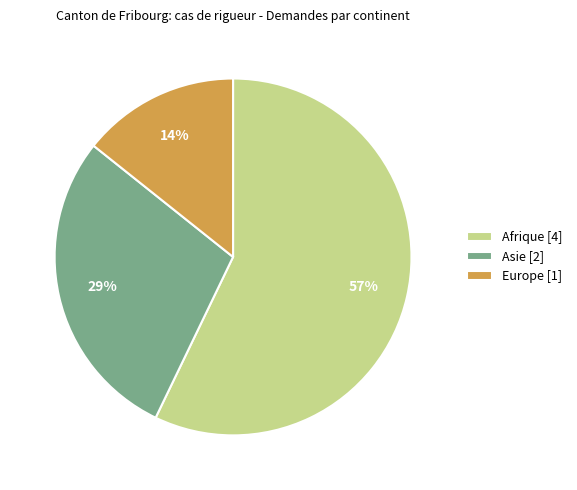

To the nearest percent, what is the combined percentage of Afrique and Europe?

71%